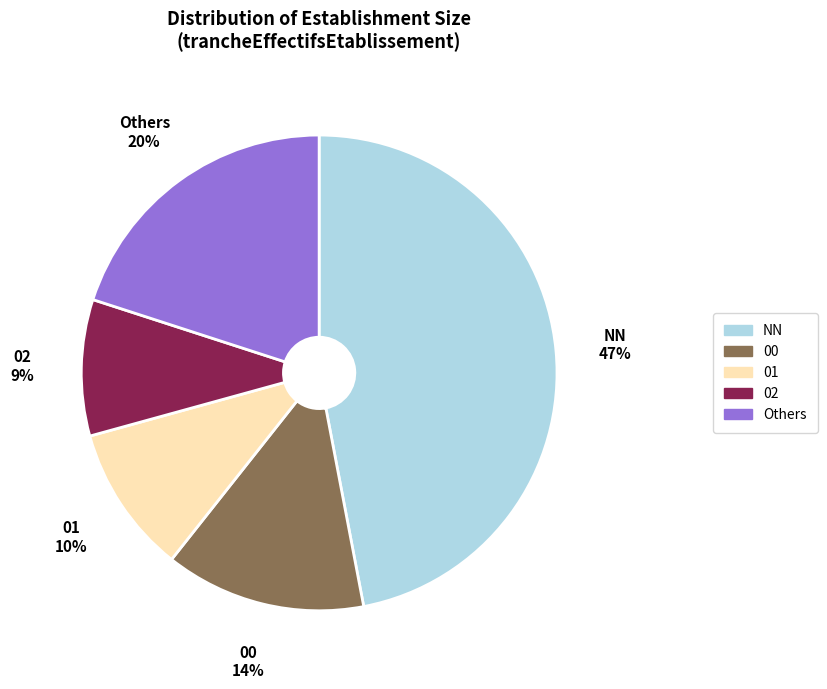

Between Others and 01, which is larger?

Others